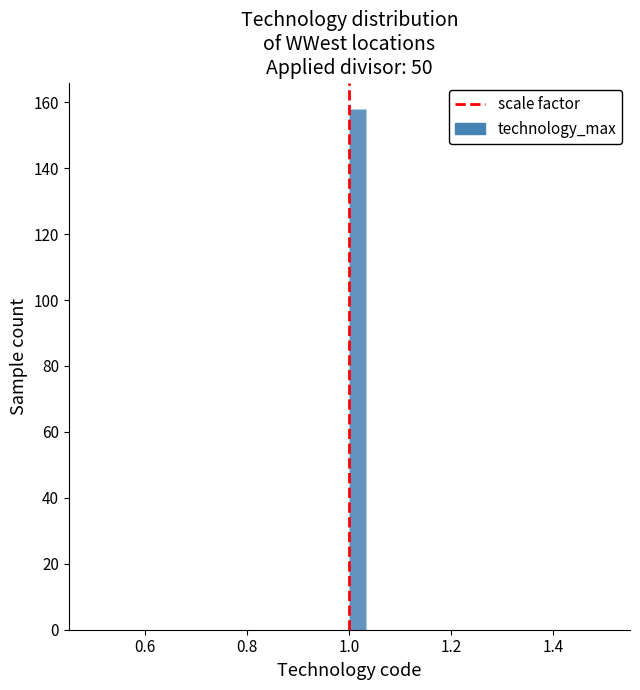

Read against the x-axis, roughly where is the centre of the tallest bar?

1.02